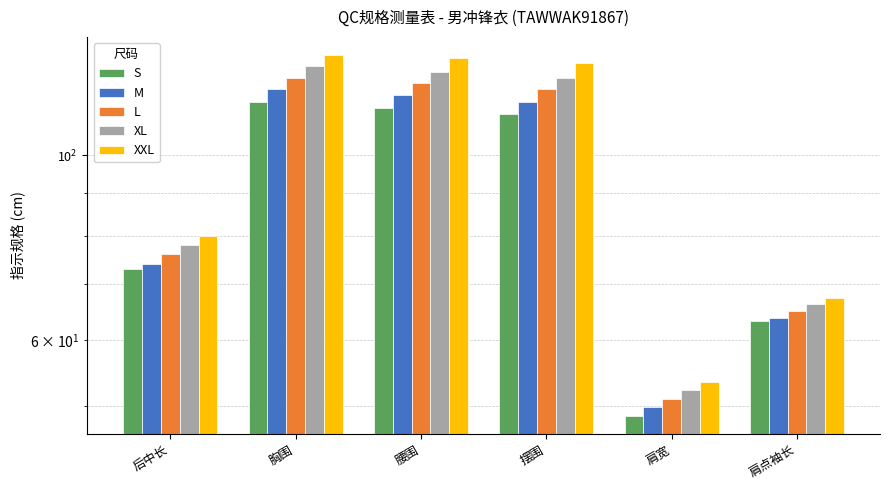

The value of S at 胸围 is 54.1. True or false?

False